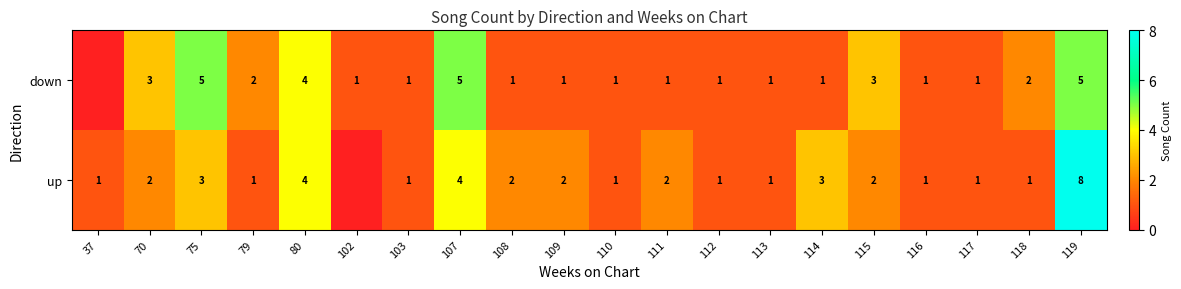

What is the sum of the down values at 75 and 111?

6